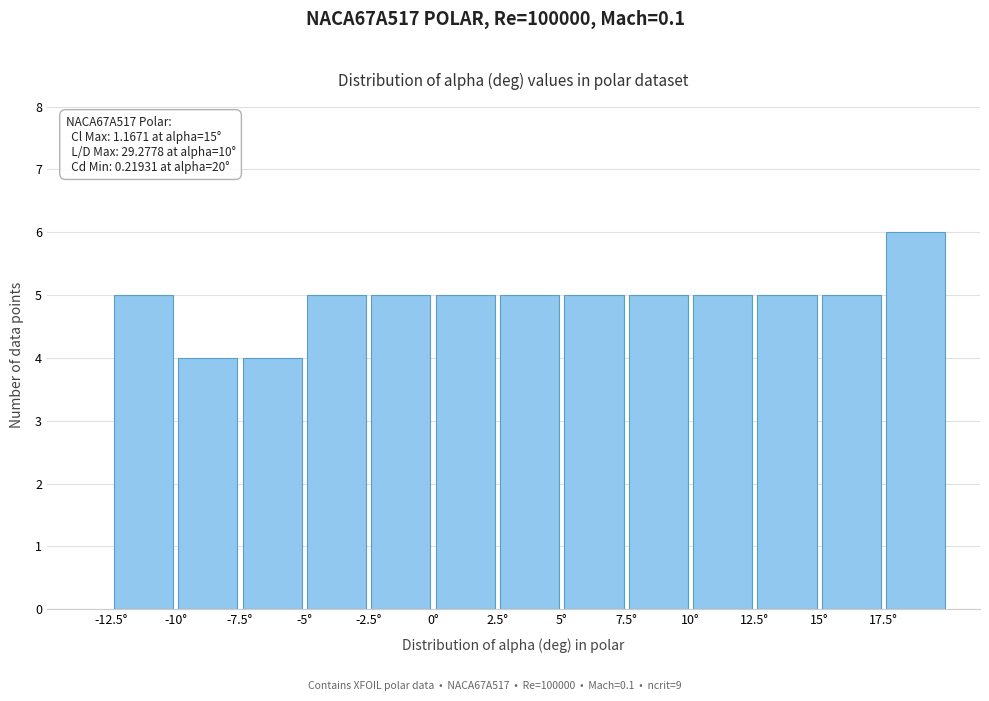

Which range on the x-axis has the tallest bar?

17.5 to 20.0